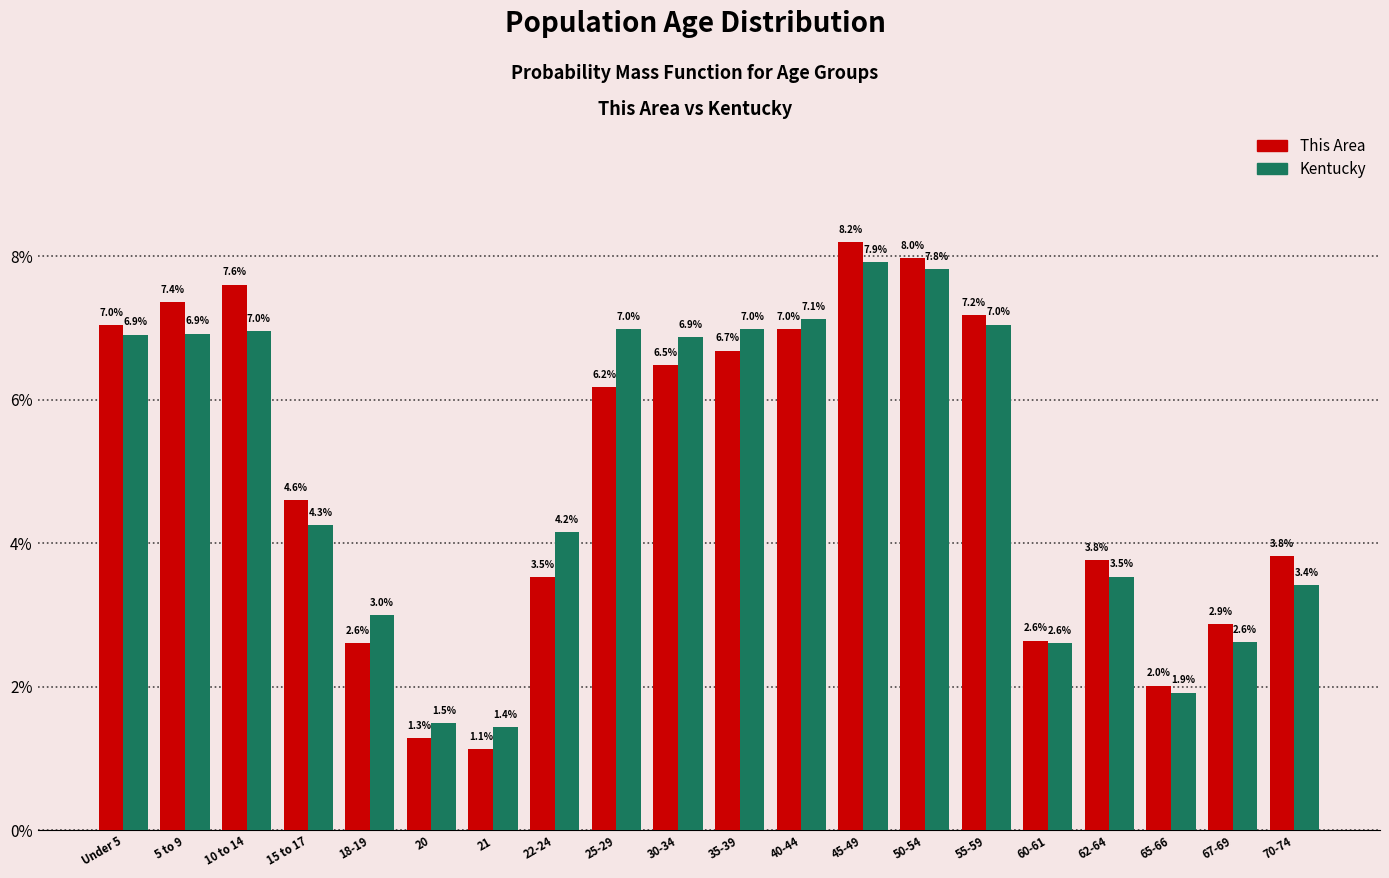

Reading left to right, list all the values displayed in this chart.

This Area: Under 5=7.0	5 to 9=7.4	10 to 14=7.6	15 to 17=4.6	18-19=2.6	20=1.3	21=1.1	22-24=3.5	25-29=6.2	30-34=6.5	35-39=6.7	40-44=7.0	45-49=8.2	50-54=8.0	55-59=7.2	60-61=2.6	62-64=3.8	65-66=2.0	67-69=2.9	70-74=3.8
Kentucky: Under 5=6.9	5 to 9=6.9	10 to 14=7.0	15 to 17=4.3	18-19=3.0	20=1.5	21=1.4	22-24=4.2	25-29=7.0	30-34=6.9	35-39=7.0	40-44=7.1	45-49=7.9	50-54=7.8	55-59=7.0	60-61=2.6	62-64=3.5	65-66=1.9	67-69=2.6	70-74=3.4